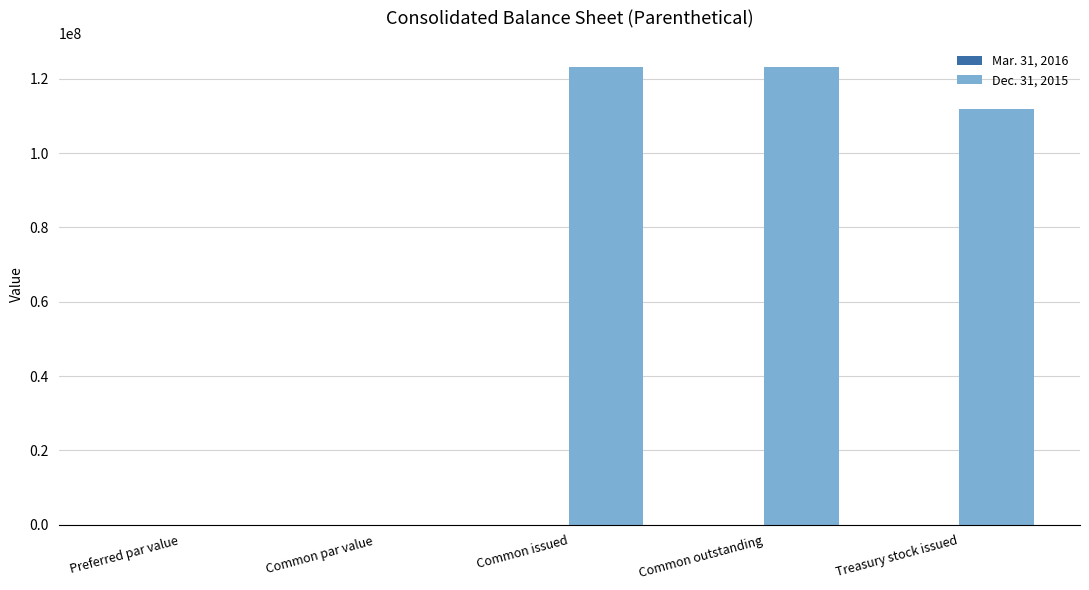

The value of Dec. 31, 2015 at Common outstanding is 179664143.8. True or false?

False